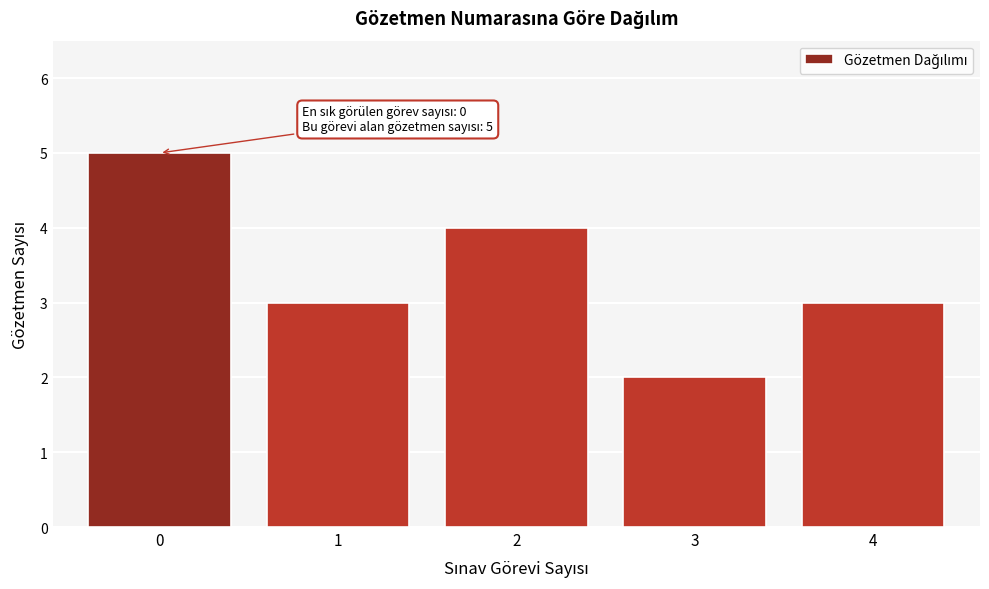

Reading right to left, what are all the values shown in this chart?

4=3	3=2	2=4	1=3	0=5